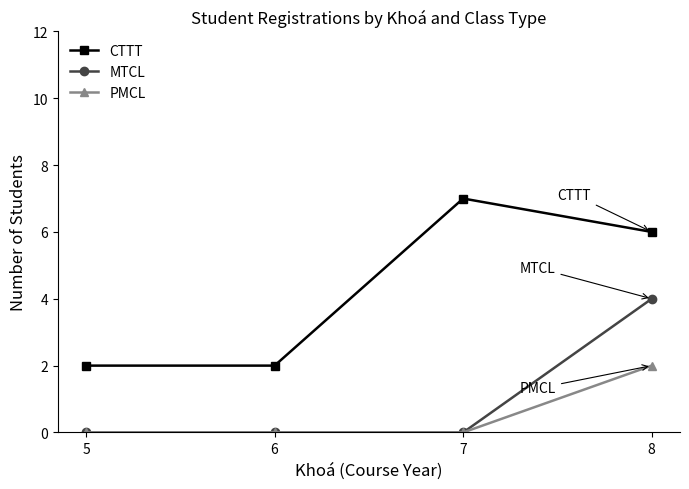

Is the value of CTTT at 5 greater than the value of PMCL at 5?

Yes